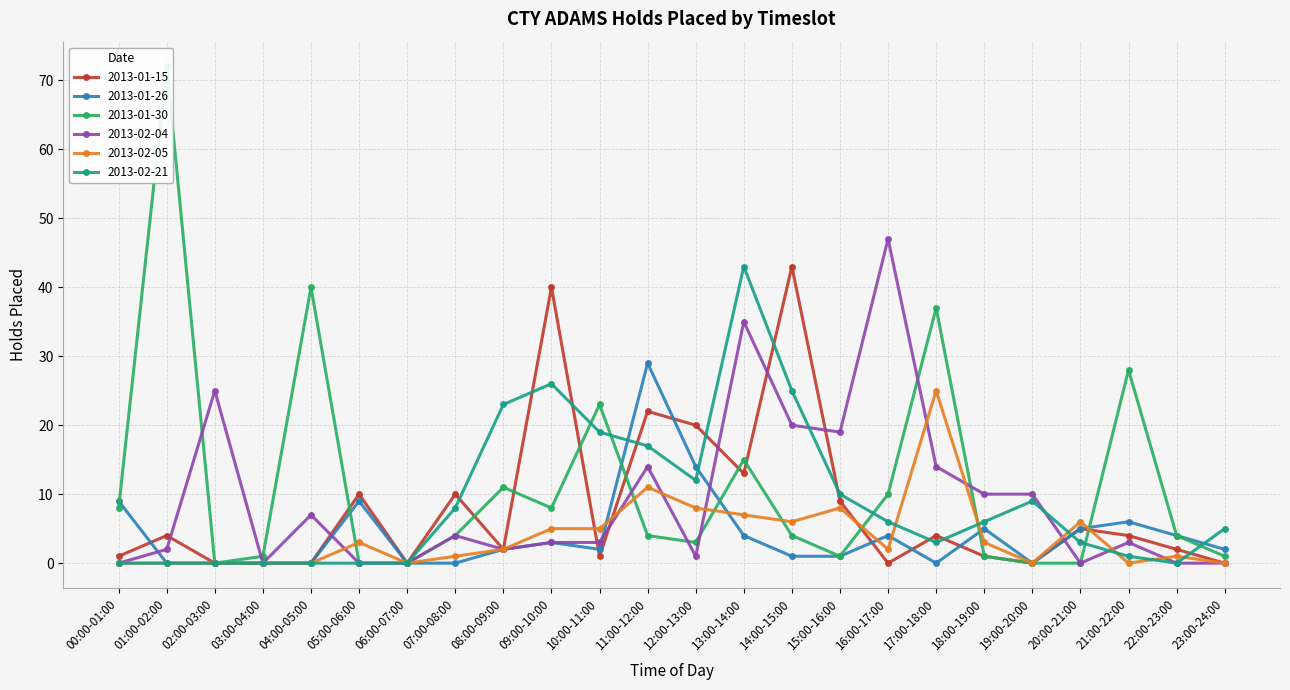

Rank the categories by 2013-02-21 value from highest to lowest.

13:00-14:00, 09:00-10:00, 14:00-15:00, 08:00-09:00, 10:00-11:00, 11:00-12:00, 12:00-13:00, 15:00-16:00, 19:00-20:00, 07:00-08:00, 16:00-17:00, 18:00-19:00, 23:00-24:00, 17:00-18:00, 20:00-21:00, 21:00-22:00, 00:00-01:00, 01:00-02:00, 02:00-03:00, 03:00-04:00, 04:00-05:00, 05:00-06:00, 06:00-07:00, 22:00-23:00